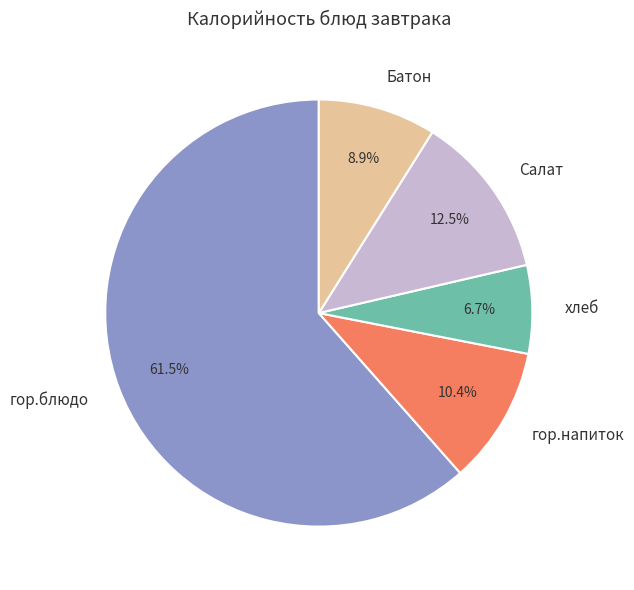

Rank the categories by value from lowest to highest.

хлеб, Батон, гор.напиток, Салат, гор.блюдо